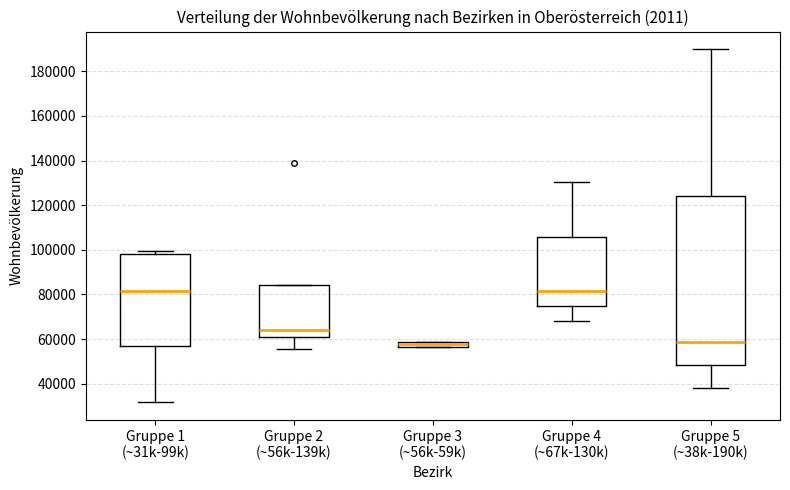

Where does the median line of the box for Gruppe 1 (~31k-99k) sit on the y-axis? The values are not printed on the chart, so give them approximately, as read against the axis.

82000